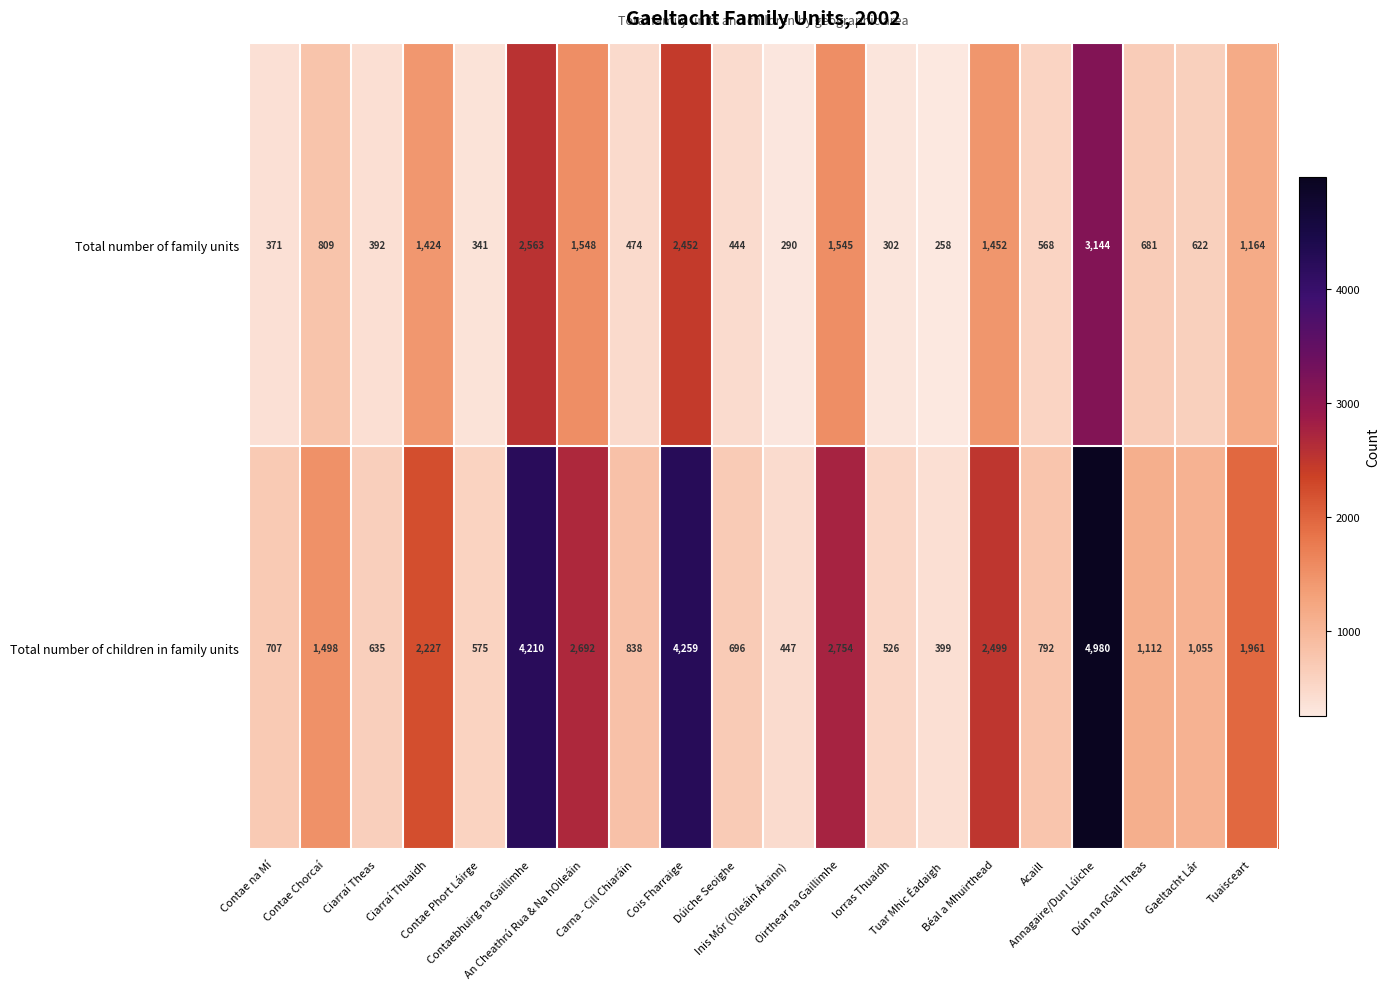

List the series in order of their overall mean, lowest first.

Total number of family units, Total number of children in family units